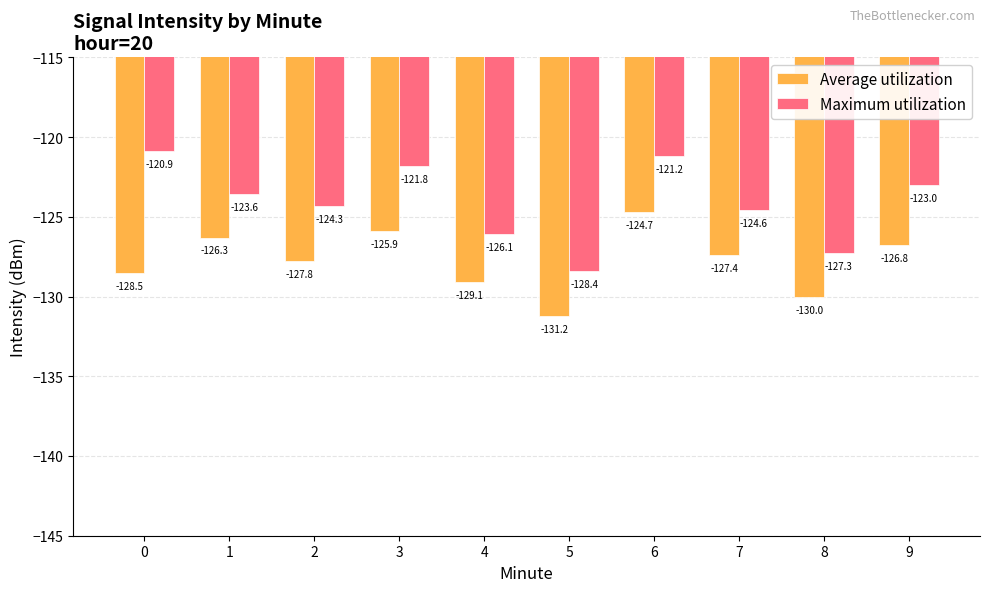

Between 2 and 8, which series saw the biggest shift?

Maximum utilization